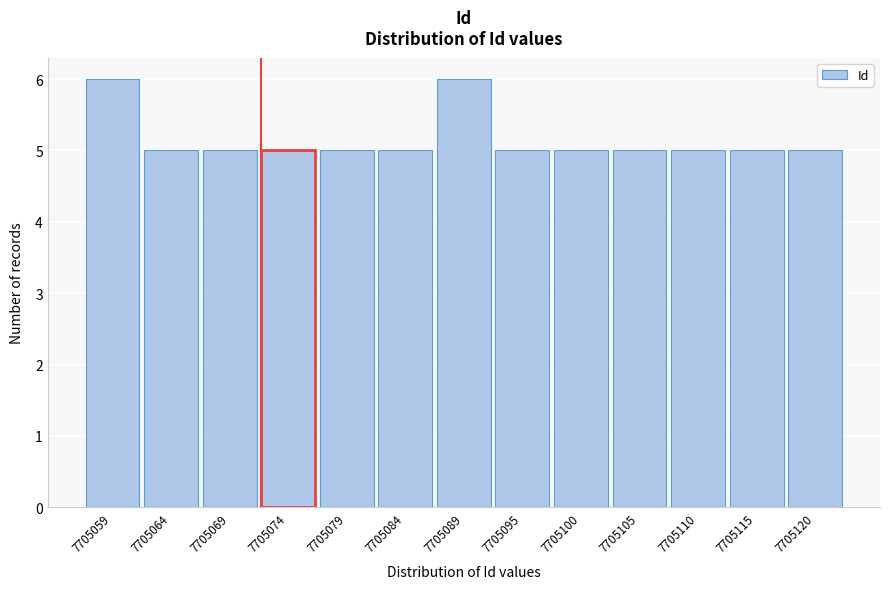

Reading left to right, what are all the values shown in this chart?

7705059=6	7705064=5	7705069=5	7705074=5	7705079=5	7705084=5	7705089=6	7705095=5	7705100=5	7705105=5	7705110=5	7705115=5	7705120=5